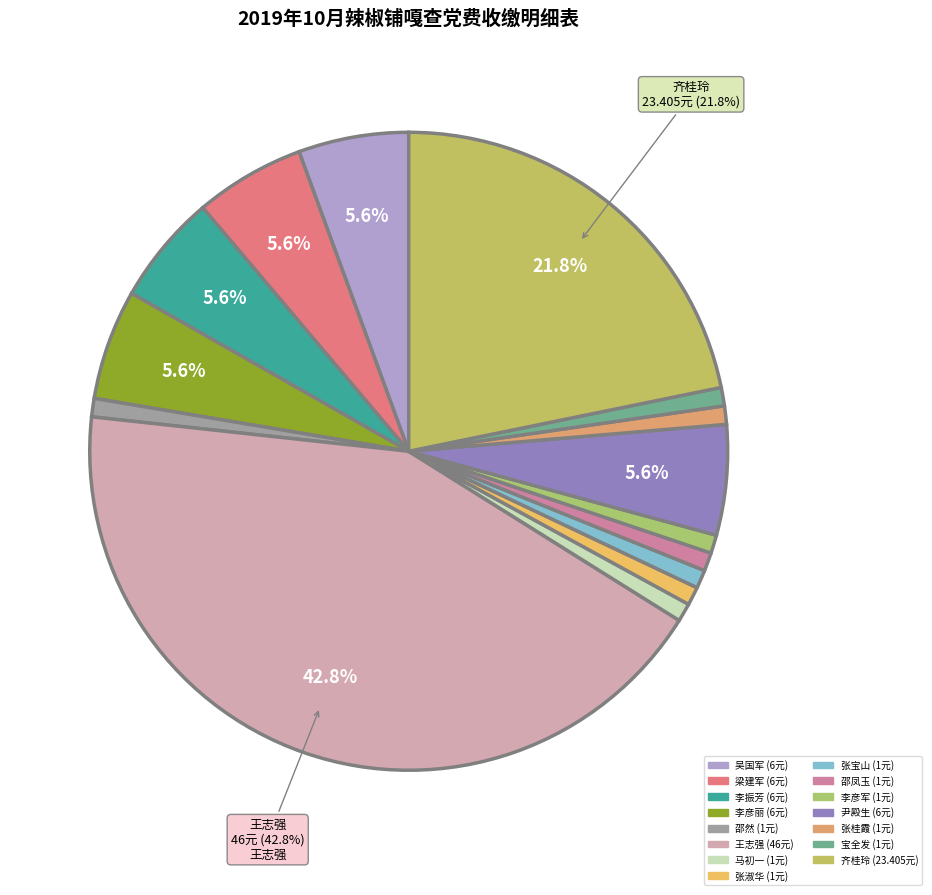

Does 张淑华 represent more than half of the total?

No